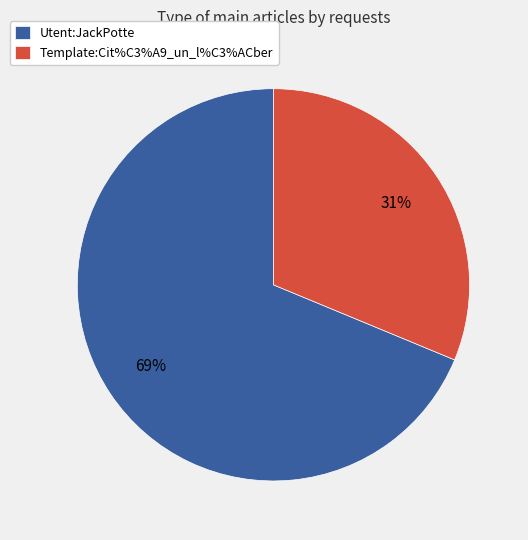

How many segments does this pie chart have?

2